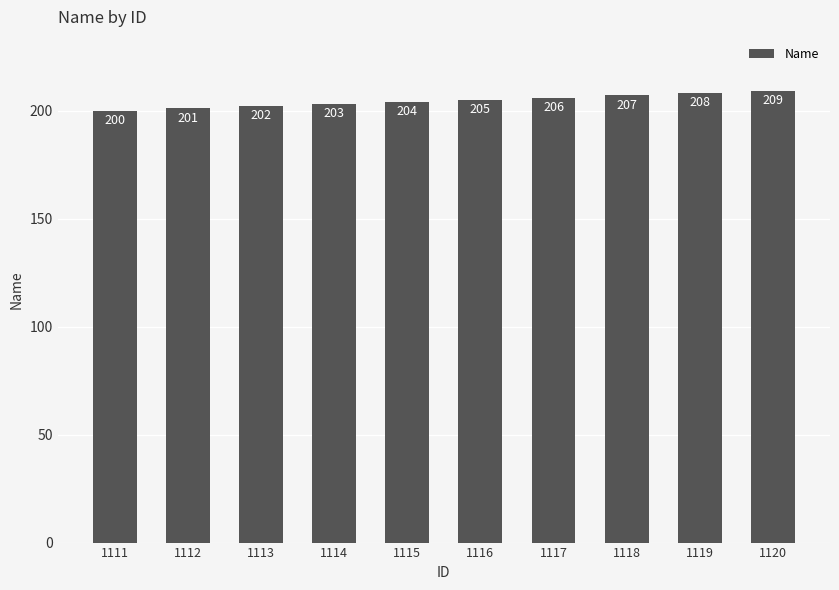

At which category does the chart reach its peak across all series?

1120